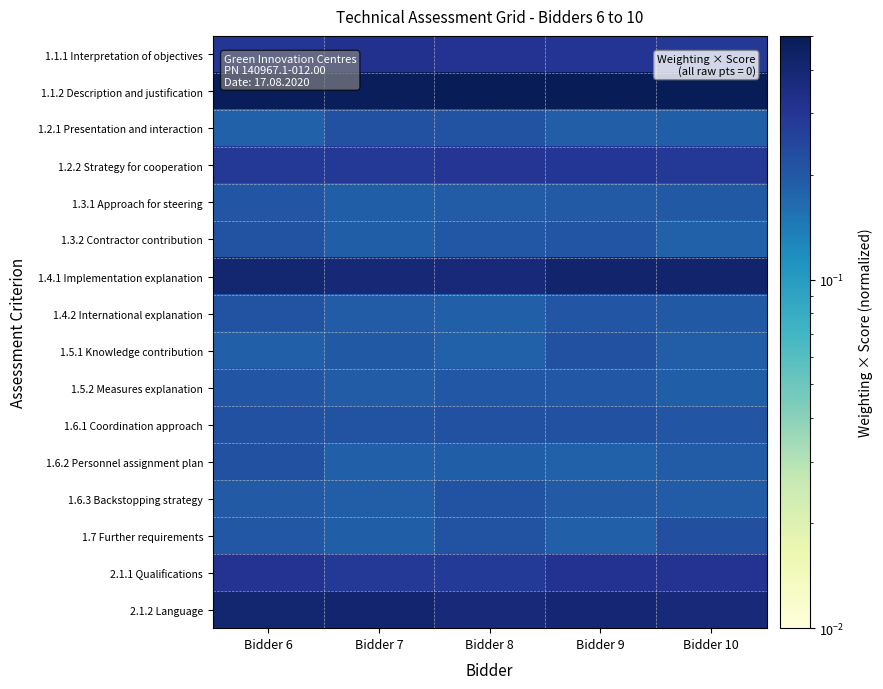

Reading right to left, what are all the values shown in this chart?

1.1.1 Interpretation of objectives: Bidder 10=0.3	Bidder 9=0.3	Bidder 8=0.3	Bidder 7=0.3	Bidder 6=0.3
1.1.2 Description and justification: Bidder 10=0.5	Bidder 9=0.5	Bidder 8=0.5	Bidder 7=0.5	Bidder 6=0.5
1.2.1 Presentation and interaction: Bidder 10=0.2	Bidder 9=0.2	Bidder 8=0.2	Bidder 7=0.2	Bidder 6=0.2
1.2.2 Strategy for cooperation: Bidder 10=0.3	Bidder 9=0.3	Bidder 8=0.3	Bidder 7=0.3	Bidder 6=0.3
1.3.1 Approach for steering: Bidder 10=0.2	Bidder 9=0.2	Bidder 8=0.2	Bidder 7=0.2	Bidder 6=0.2
1.3.2 Contractor contribution: Bidder 10=0.2	Bidder 9=0.2	Bidder 8=0.2	Bidder 7=0.2	Bidder 6=0.2
1.4.1 Implementation explanation: Bidder 10=0.4	Bidder 9=0.4	Bidder 8=0.4	Bidder 7=0.4	Bidder 6=0.4
1.4.2 International explanation: Bidder 10=0.2	Bidder 9=0.2	Bidder 8=0.2	Bidder 7=0.2	Bidder 6=0.2
1.5.1 Knowledge contribution: Bidder 10=0.2	Bidder 9=0.2	Bidder 8=0.2	Bidder 7=0.2	Bidder 6=0.2
1.5.2 Measures explanation: Bidder 10=0.2	Bidder 9=0.2	Bidder 8=0.2	Bidder 7=0.2	Bidder 6=0.2
1.6.1 Coordination approach: Bidder 10=0.2	Bidder 9=0.2	Bidder 8=0.2	Bidder 7=0.2	Bidder 6=0.2
1.6.2 Personnel assignment plan: Bidder 10=0.2	Bidder 9=0.2	Bidder 8=0.2	Bidder 7=0.2	Bidder 6=0.2
1.6.3 Backstopping strategy: Bidder 10=0.2	Bidder 9=0.2	Bidder 8=0.2	Bidder 7=0.2	Bidder 6=0.2
1.7 Further requirements: Bidder 10=0.2	Bidder 9=0.2	Bidder 8=0.2	Bidder 7=0.2	Bidder 6=0.2
2.1.1 Qualifications: Bidder 10=0.3	Bidder 9=0.3	Bidder 8=0.3	Bidder 7=0.3	Bidder 6=0.3
2.1.2 Language: Bidder 10=0.4	Bidder 9=0.4	Bidder 8=0.4	Bidder 7=0.4	Bidder 6=0.4